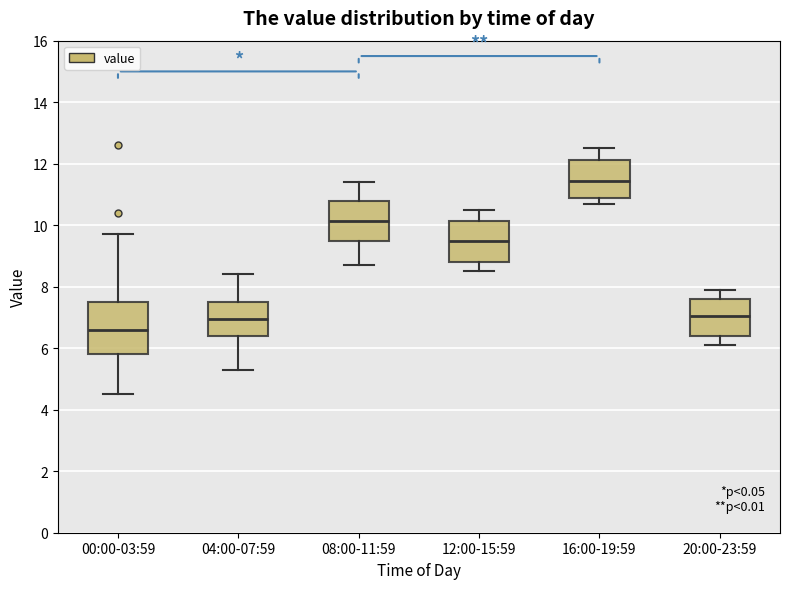

Which box has the highest median line?

16:00-19:59